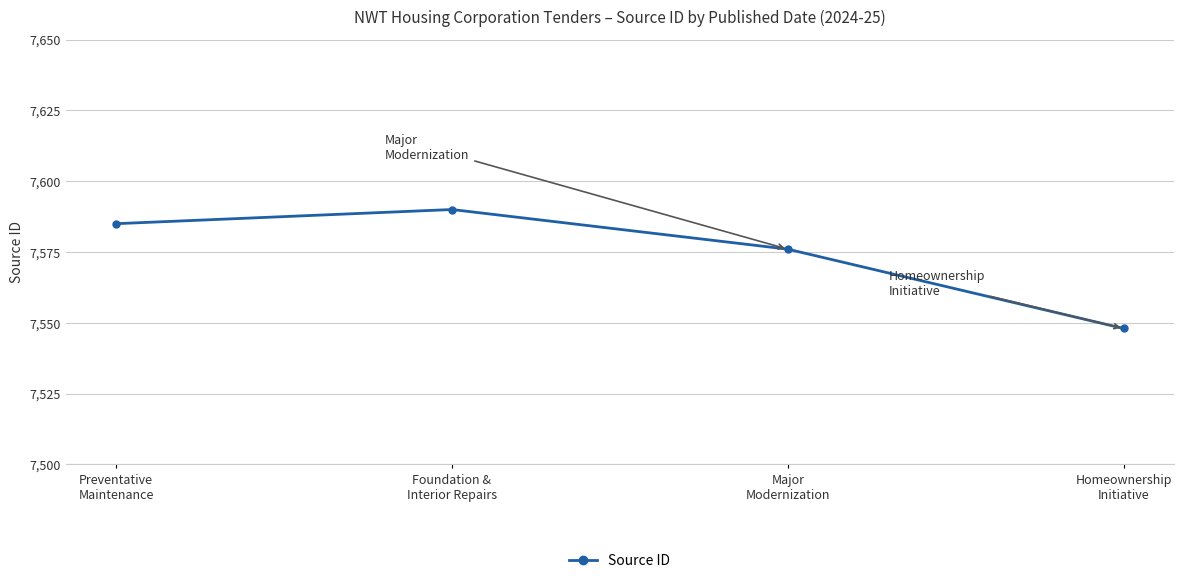

At which category does the chart reach its minimum across all series?

Homeownership
Initiative